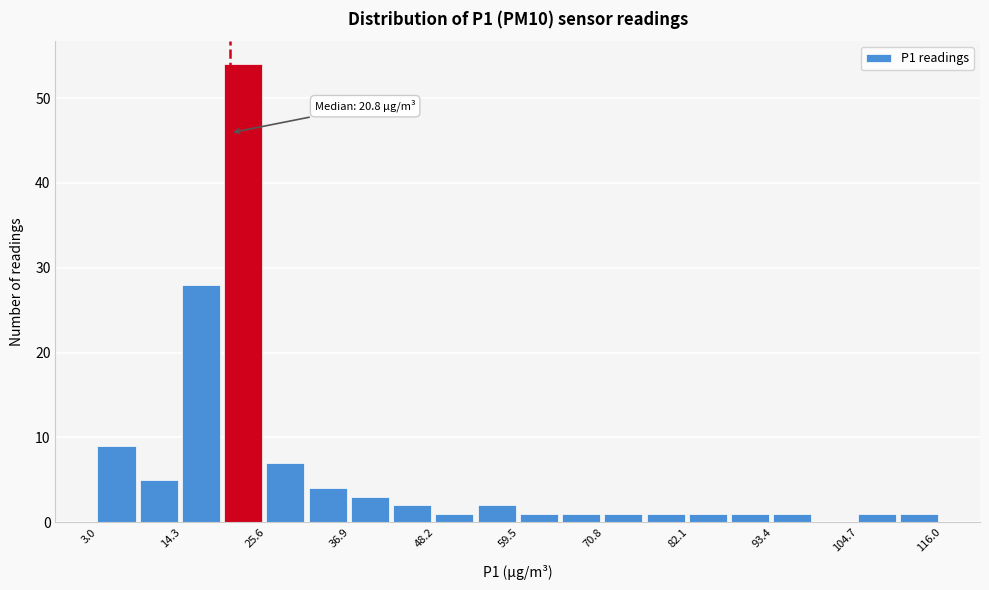

Read against the x-axis, roughly where is the centre of the tallest bar?

22